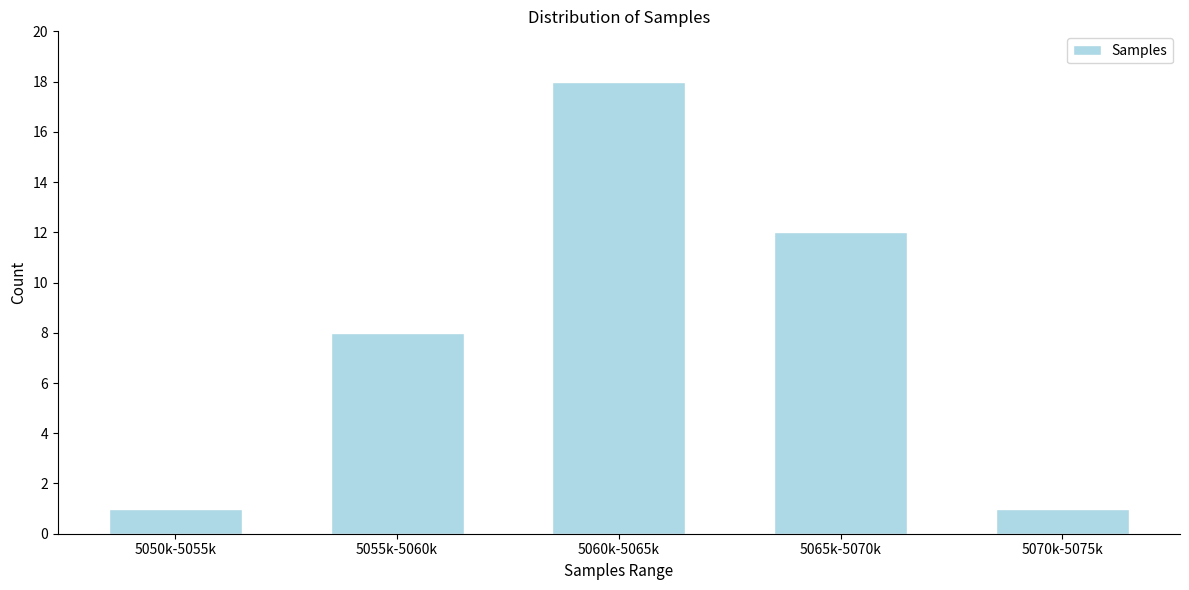

Reading left to right, what are all the values shown in this chart?

1	8	18	12	1